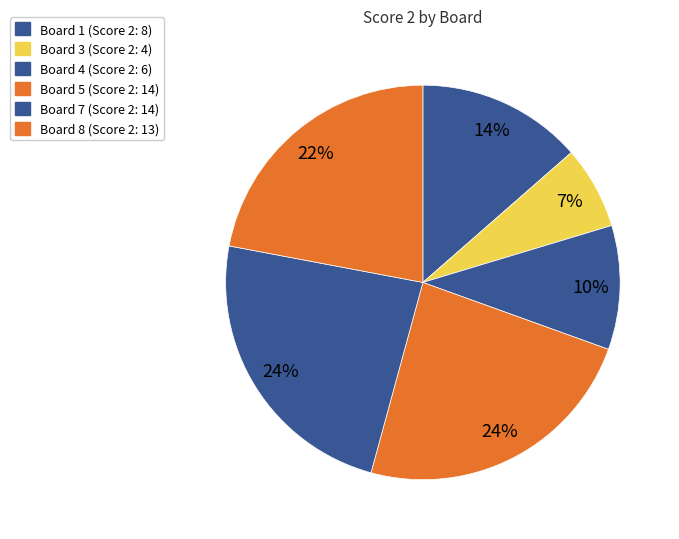

How many slices are in this pie chart?

6